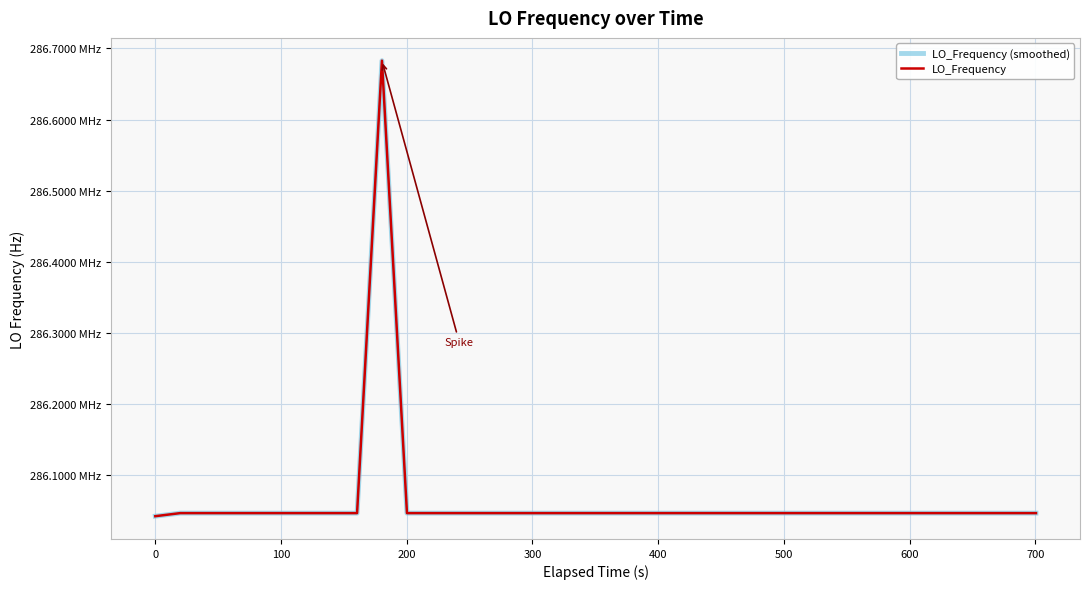

Does the chart display data point markers on the line(s)?

No